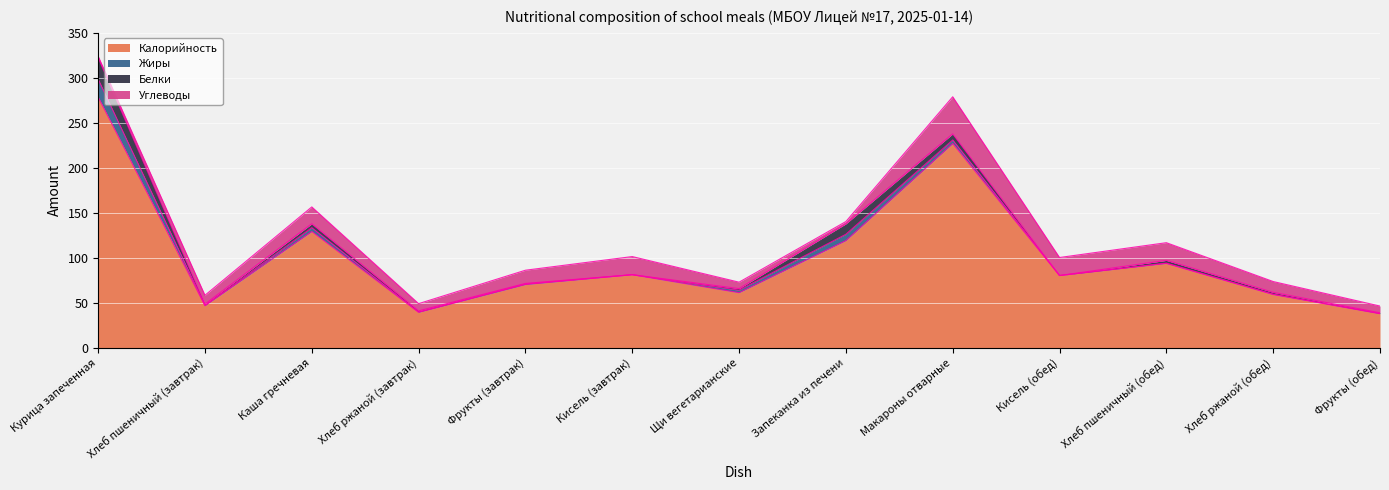

How many data points in Углеводы are less than 12?

6